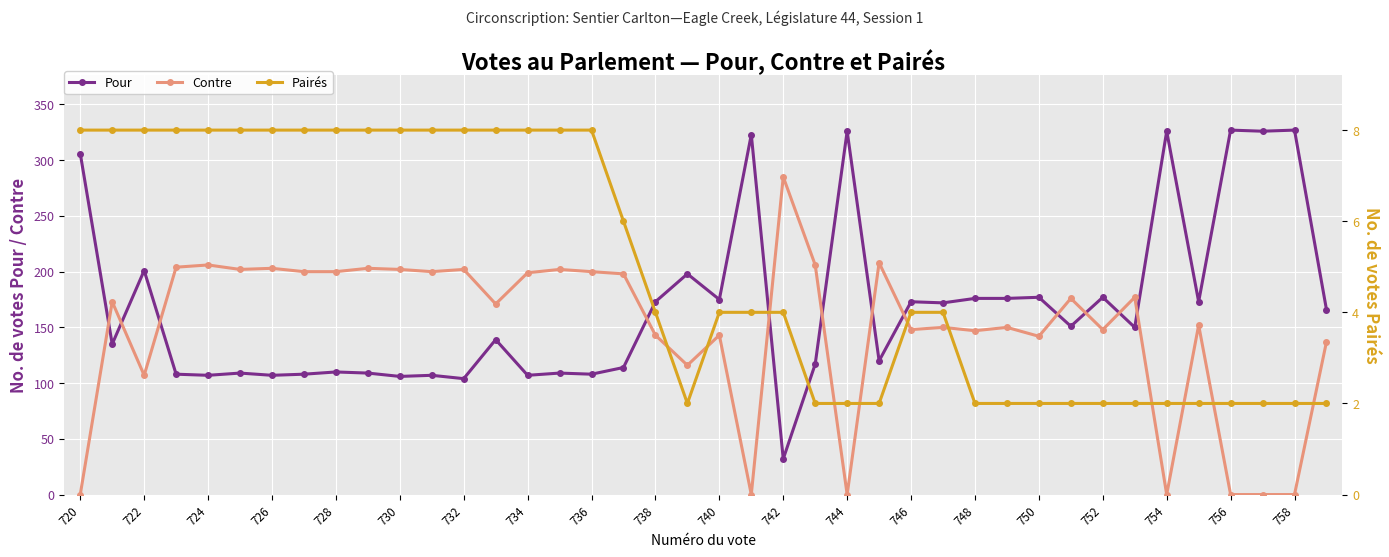

How many data points in Contre are less than 173?

20